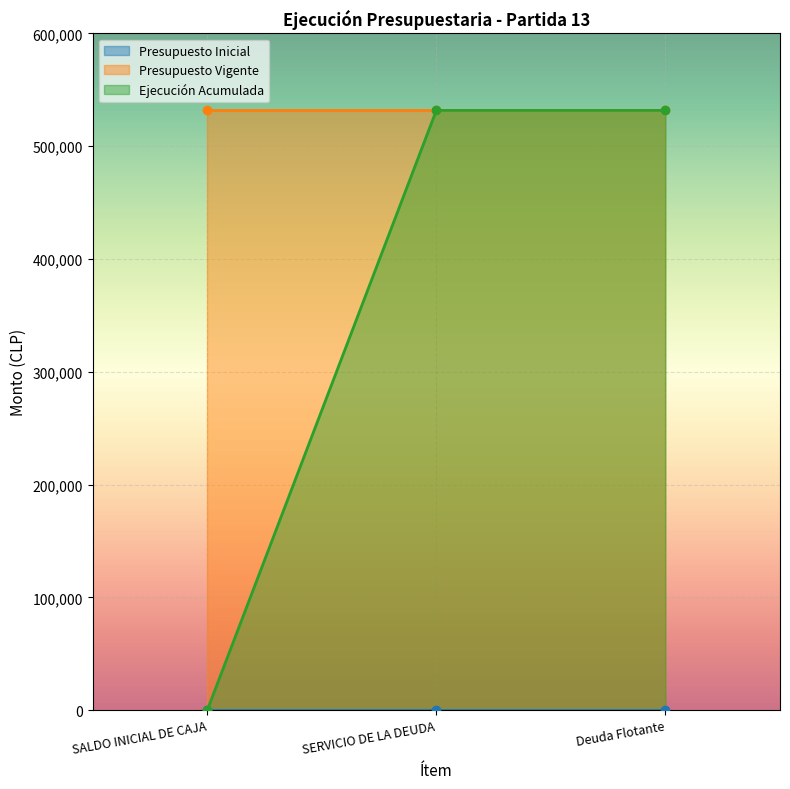

What is the difference between the highest and lowest values at Deuda Flotante?

531767